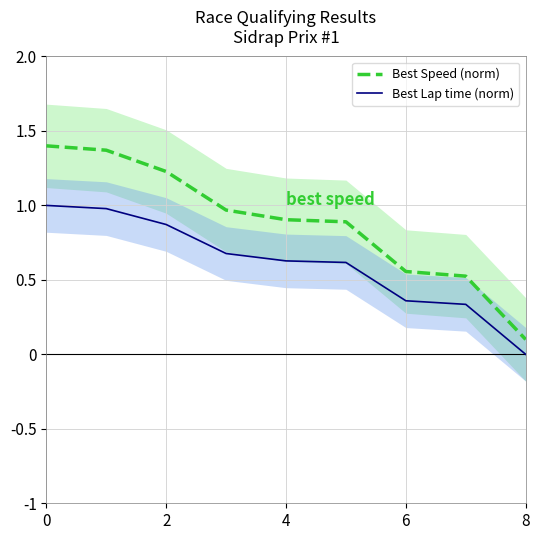

True or false: Best Lap time (norm) and Best Speed (norm) cross at least once.

False